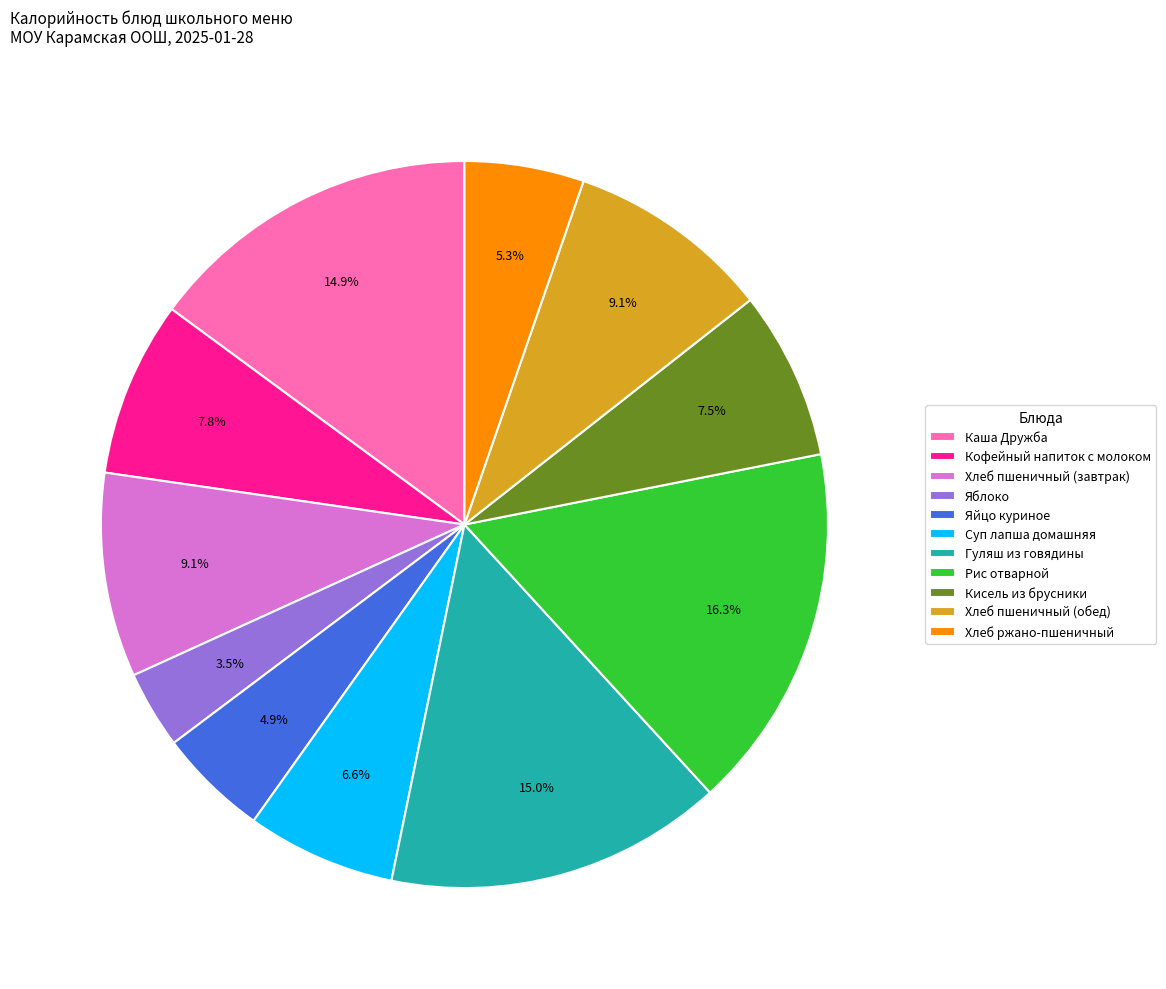

Is it true that Рис отварной is 7% of the pie?

False